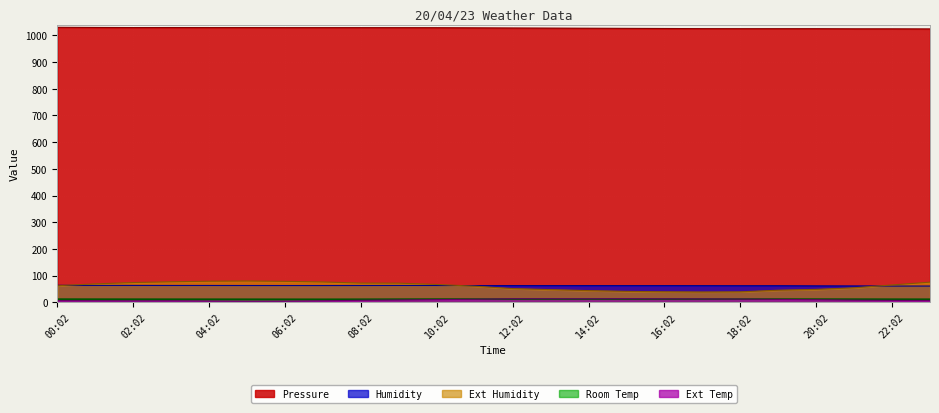

Between 10:02 and 22:02, which is larger?

10:02